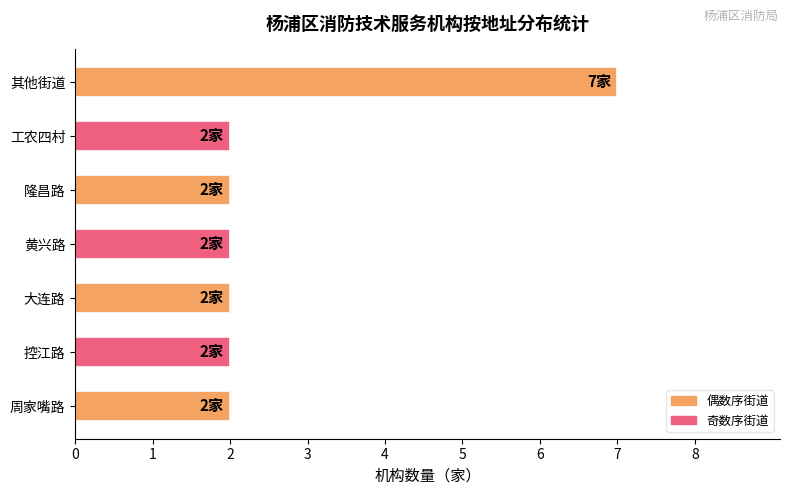

True or false: the data shows 1 at 控江路.

False